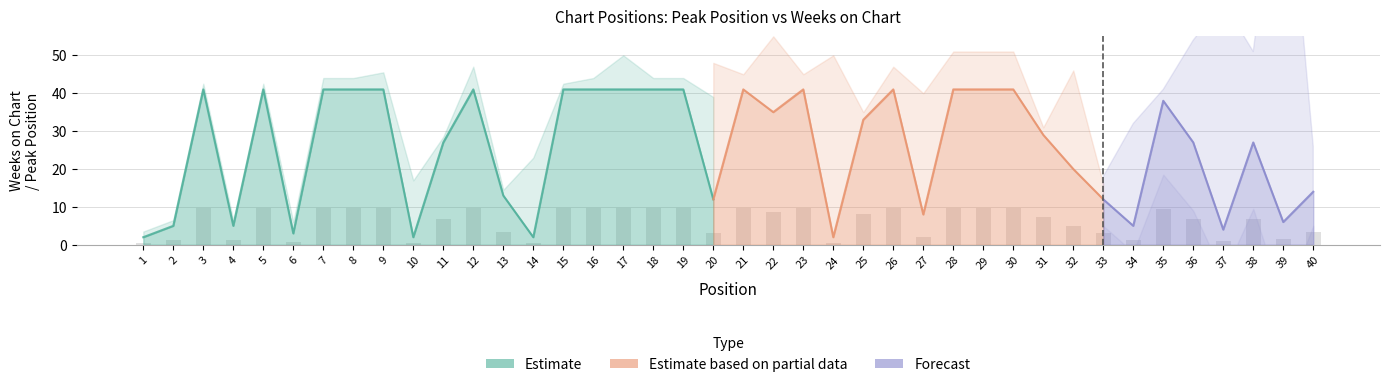

What is the average value?

6.3